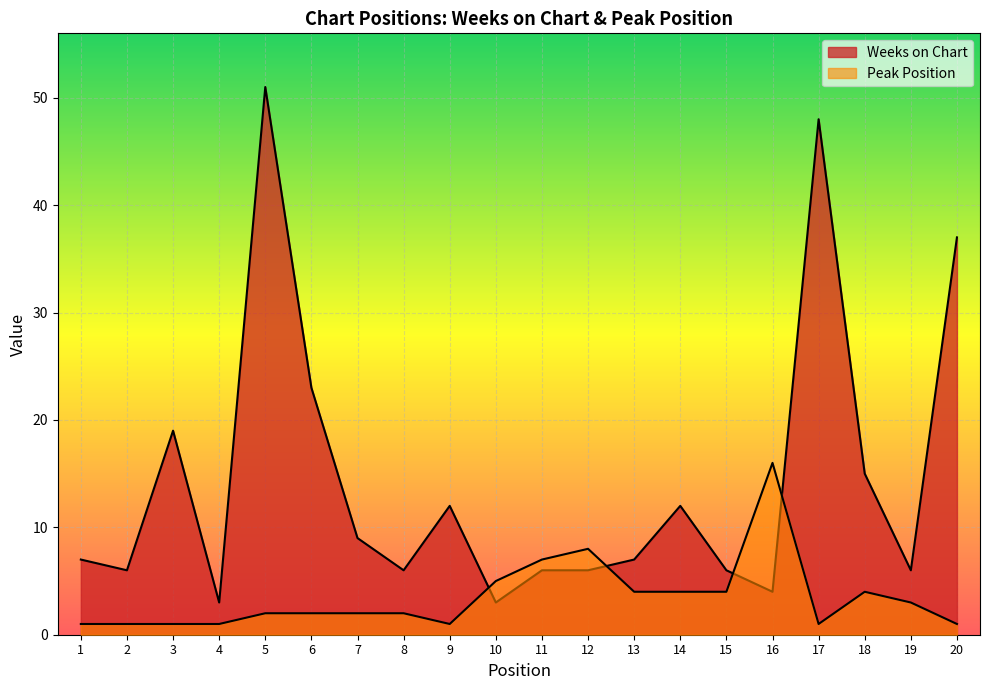

Which category has the highest value in the Weeks on Chart series?

5